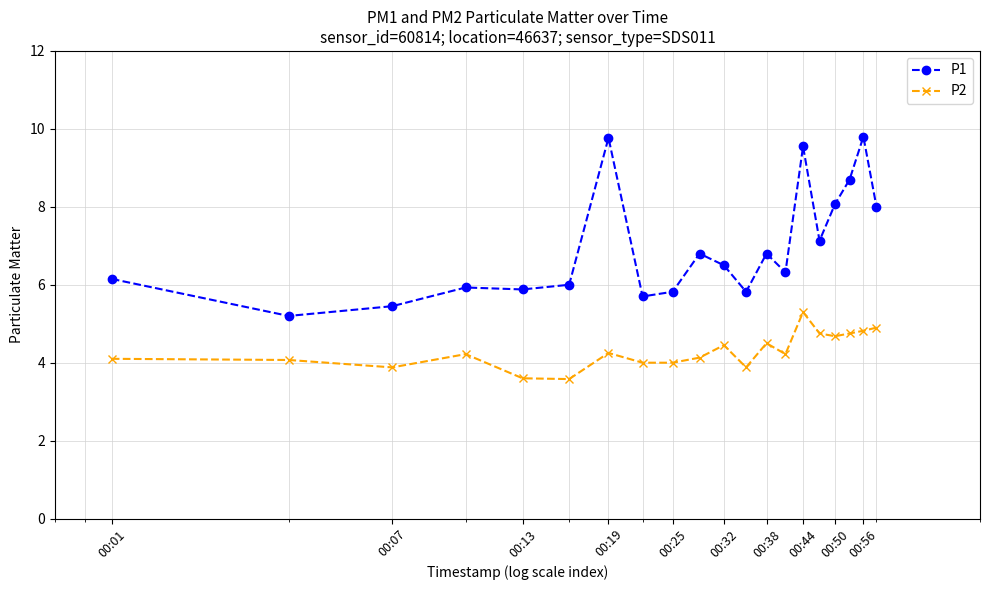

What is the maximum value shown in the chart?

9.8